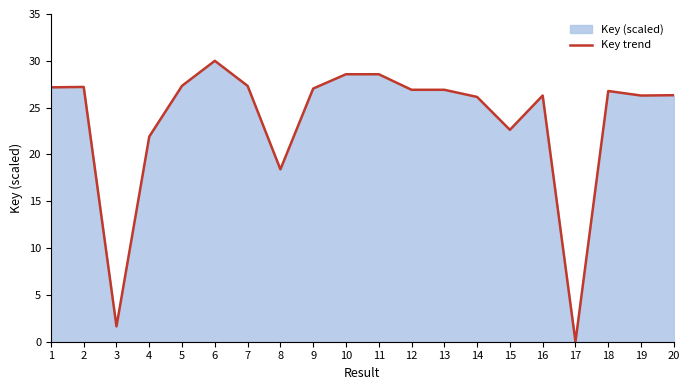

Rank the categories by value from lowest to highest.

17, 3, 8, 4, 15, 14, 19, 16, 20, 18, 12, 13, 9, 1, 2, 7, 5, 11, 10, 6